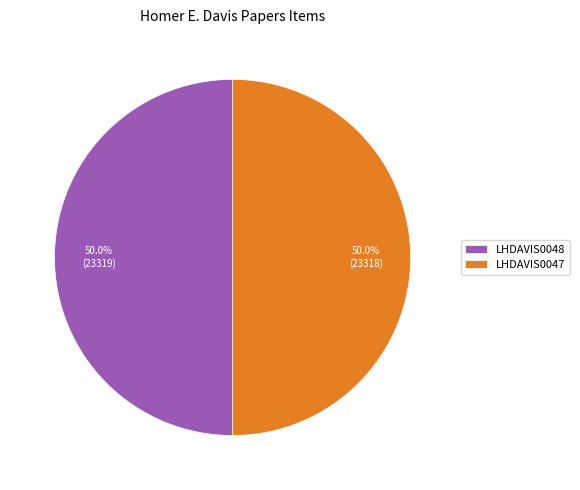

What is the ratio of the value at LHDAVIS0047 to the value at LHDAVIS0048?

1.0